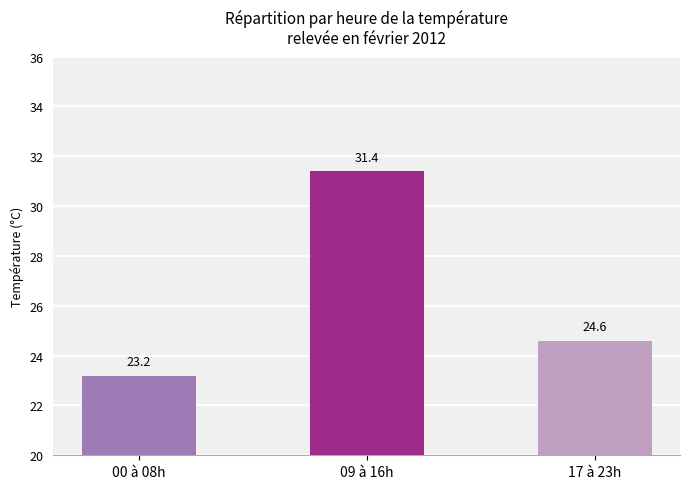

What is the average value?

26.4